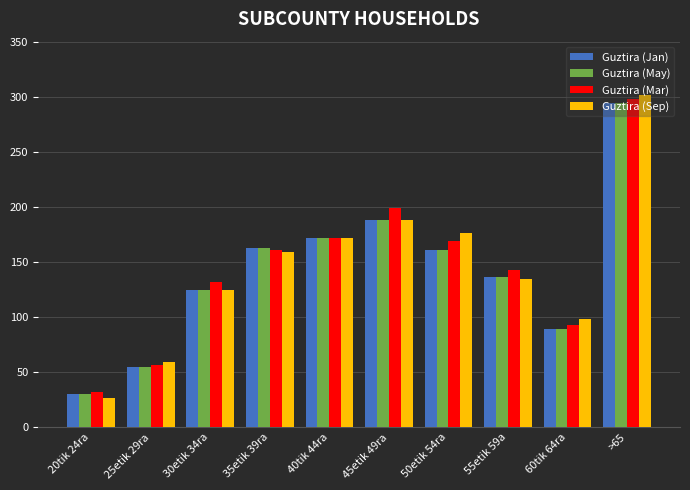

Is it true that Guztira (Mar) equals 132 at 30etik 34ra?

True